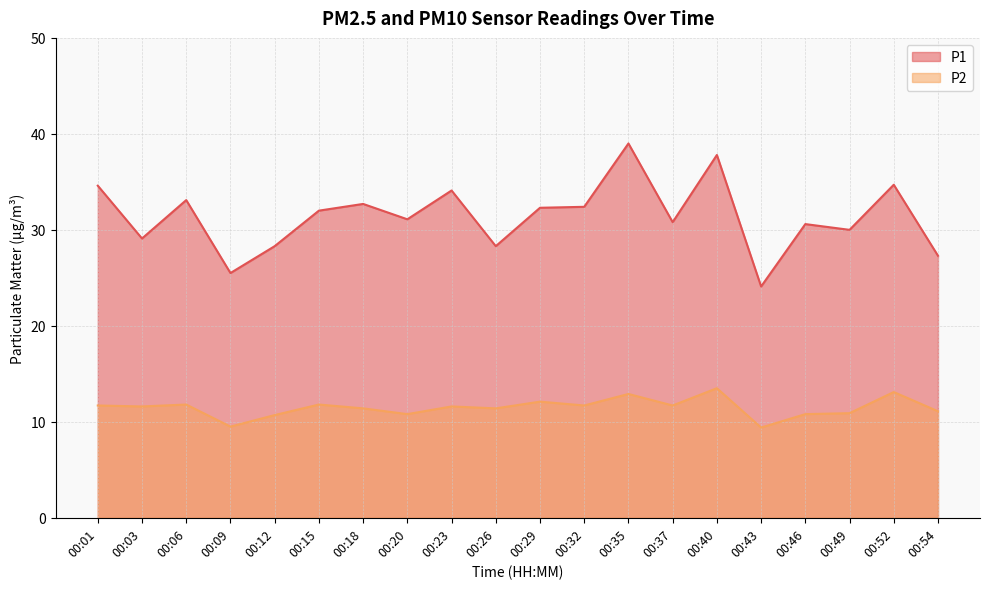

Reading left to right, extract all data points from this chart.

P1: 00:01=34.6	00:03=29.1	00:06=33.1	00:09=25.5	00:12=28.3	00:15=32.0	00:18=32.7	00:20=31.1	00:23=34.1	00:26=28.3	00:29=32.3	00:32=32.4	00:35=39.0	00:37=30.8	00:40=37.8	00:43=24.1	00:46=30.6	00:49=30.0	00:52=34.7	00:54=27.3
P2: 00:01=11.7	00:03=11.6	00:06=11.8	00:09=9.5	00:12=10.7	00:15=11.8	00:18=11.4	00:20=10.8	00:23=11.6	00:26=11.4	00:29=12.1	00:32=11.7	00:35=12.9	00:37=11.7	00:40=13.5	00:43=9.4	00:46=10.8	00:49=10.9	00:52=13.1	00:54=11.1